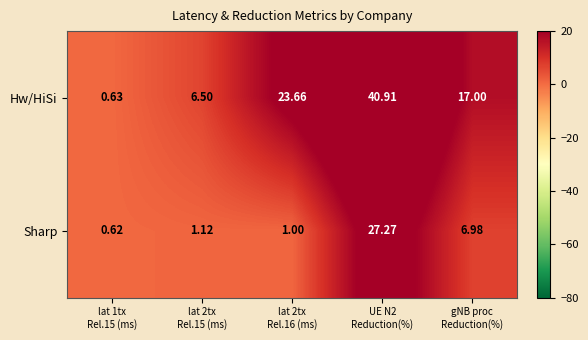

Which series has the largest total across all categories?

Hw/HiSi